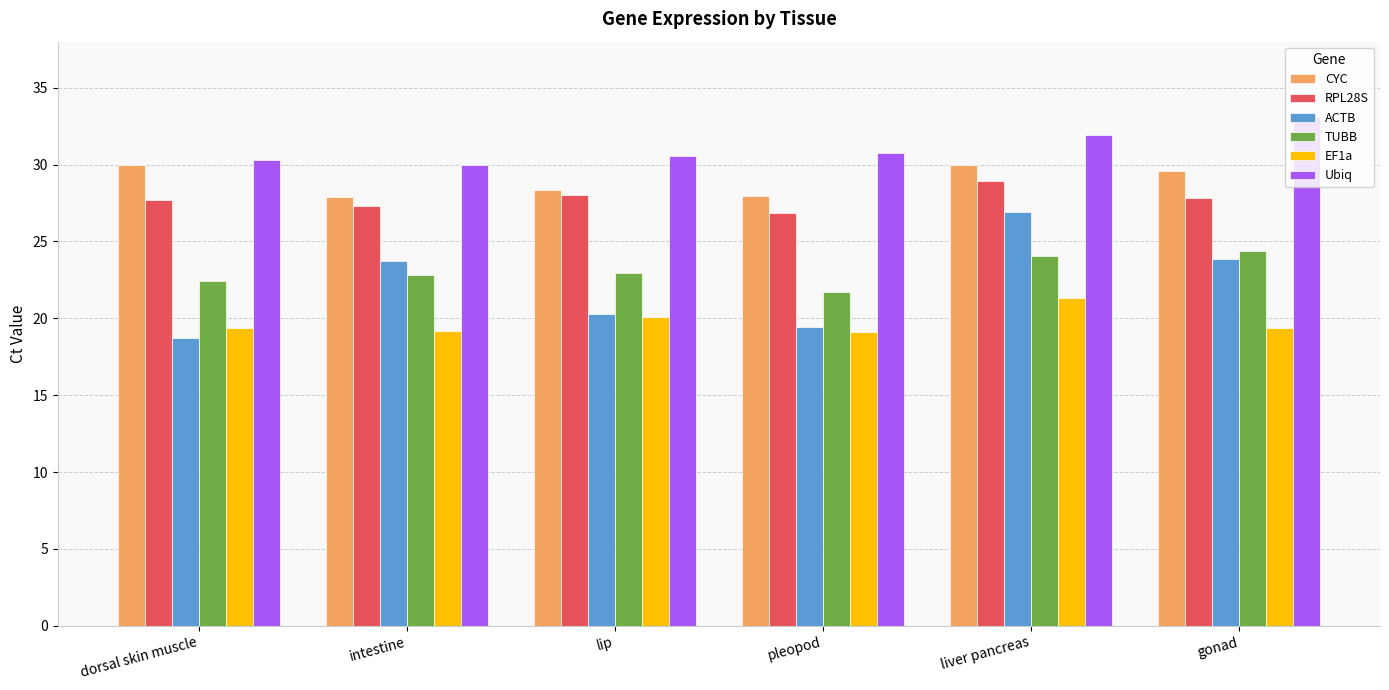

Is the value of CYC at lip greater than the value of TUBB at dorsal skin muscle?

Yes